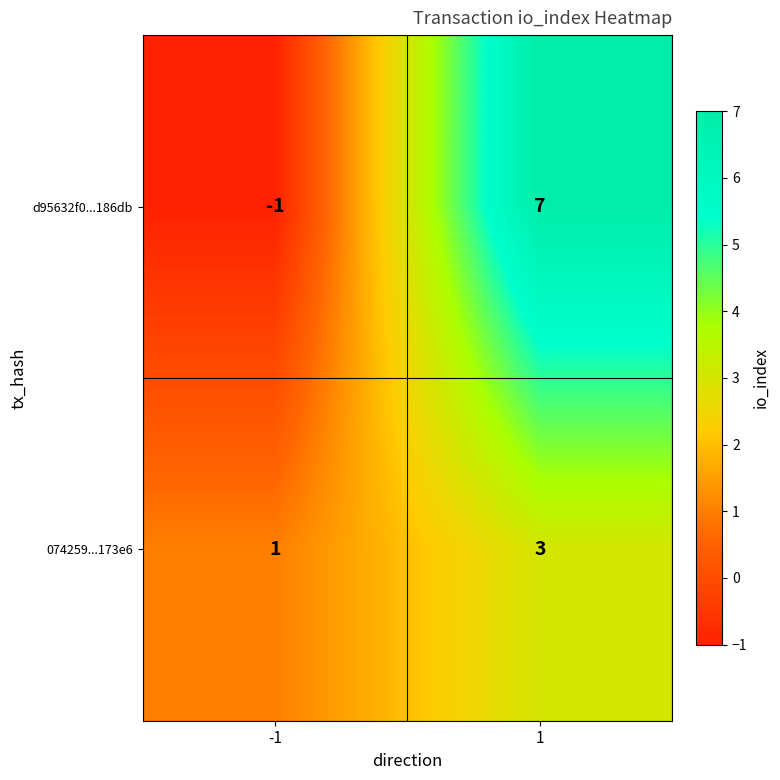

Which series has the largest total across all categories?

d95632f0...186db